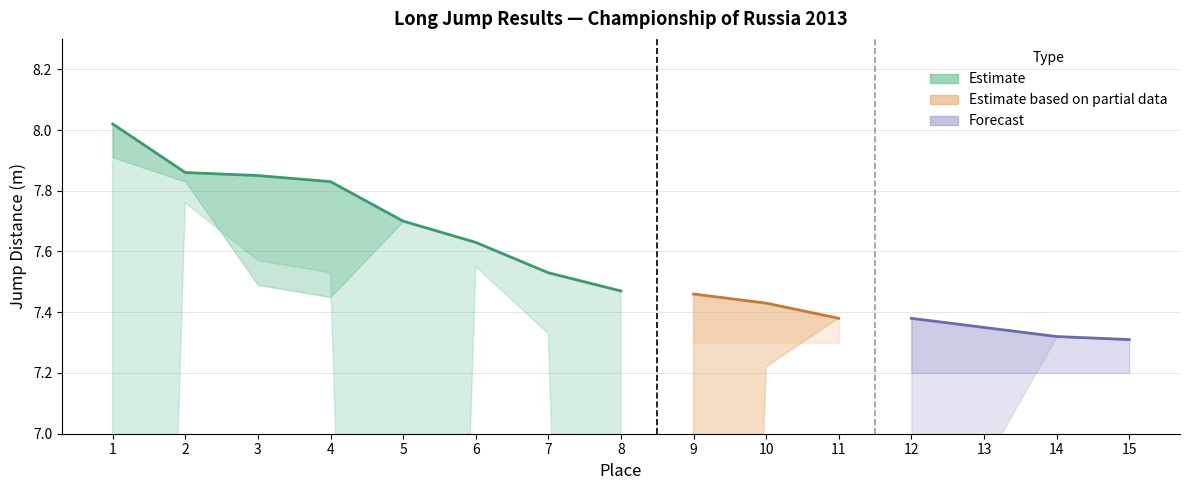

What is the value of the Attempt 1 point at the 5th from the left?

7.7